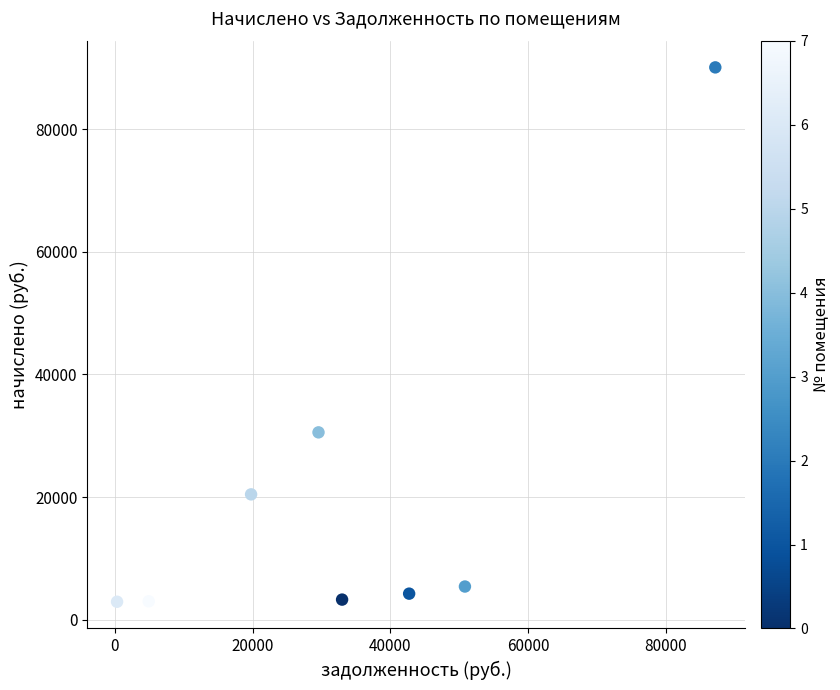

What is the average Y value?

19998.5